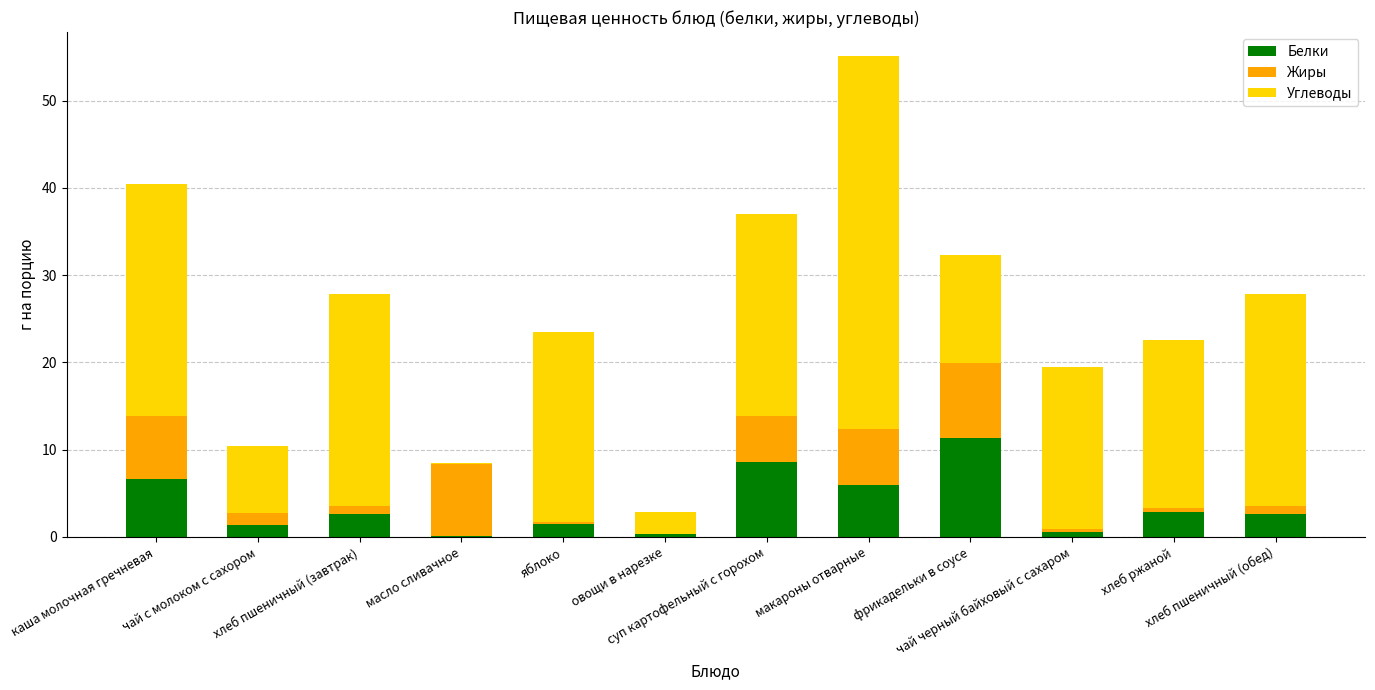

The value of Белки at хлеб пшеничный (завтрак) is 0.5. True or false?

False